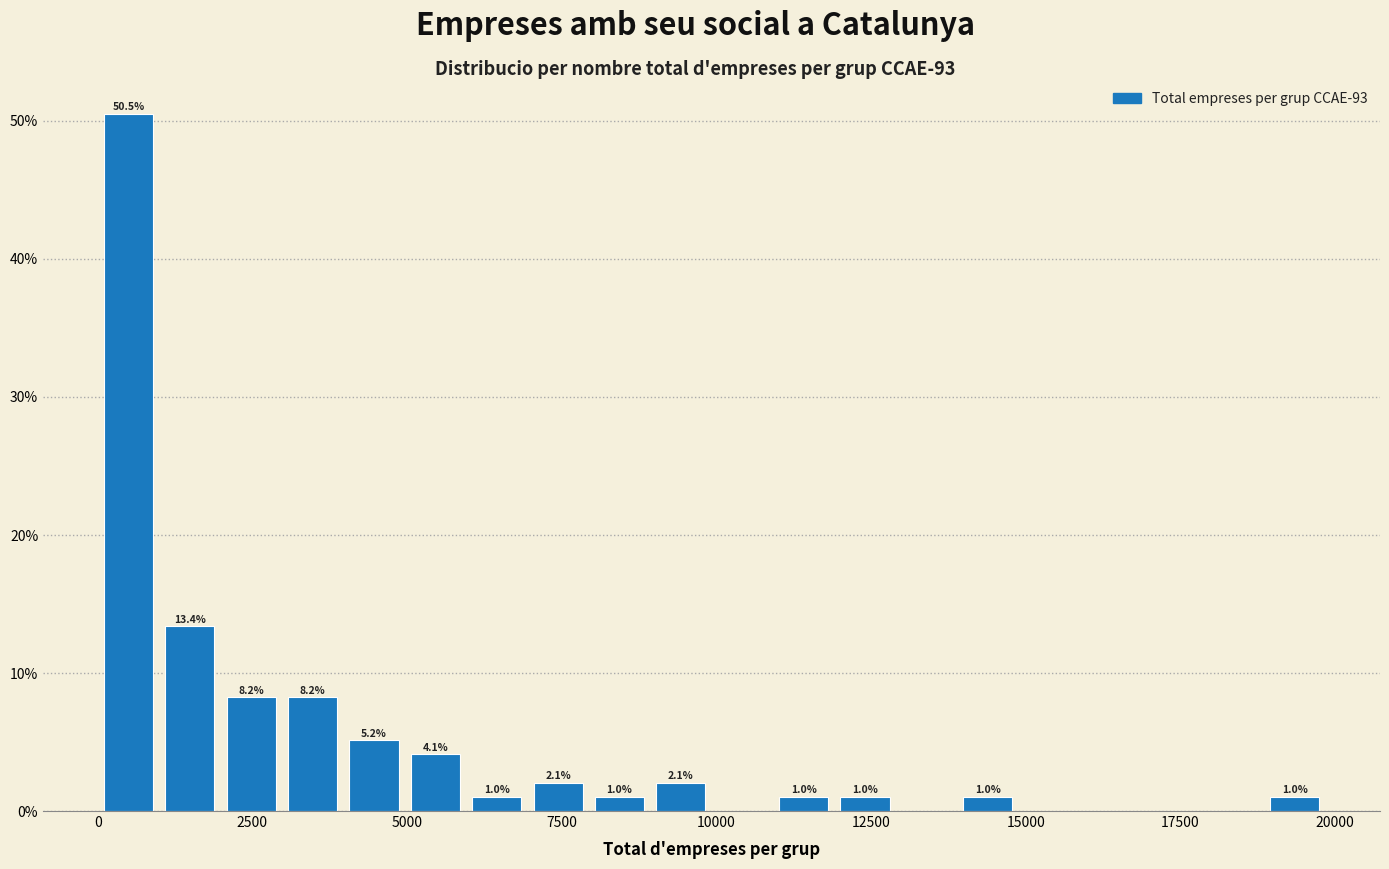

Around what value on the x-axis is the tallest bar? Give the approximate position of its centre, as read against the axis.

500